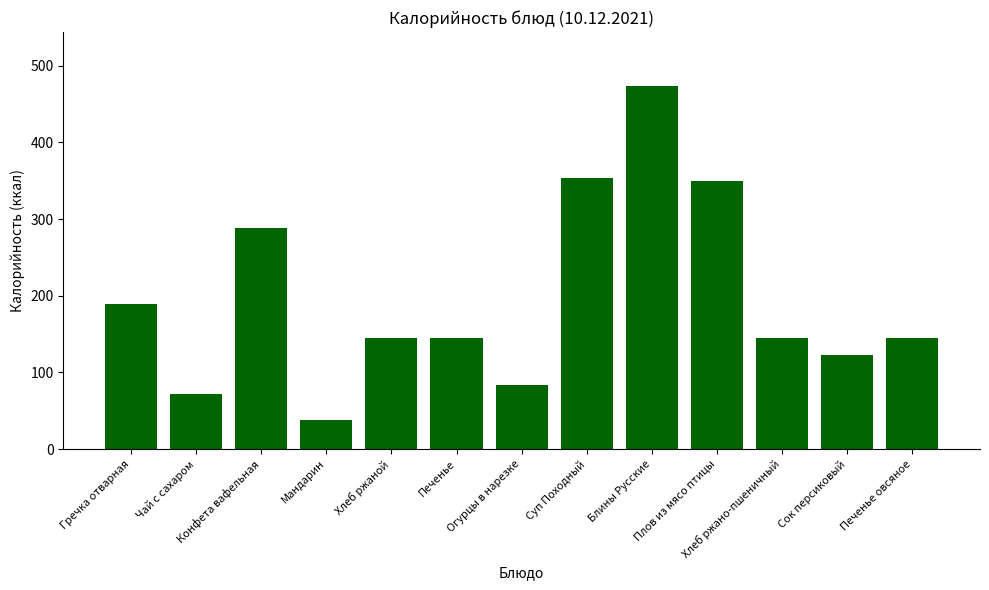

What is the minimum value shown in the chart?

38